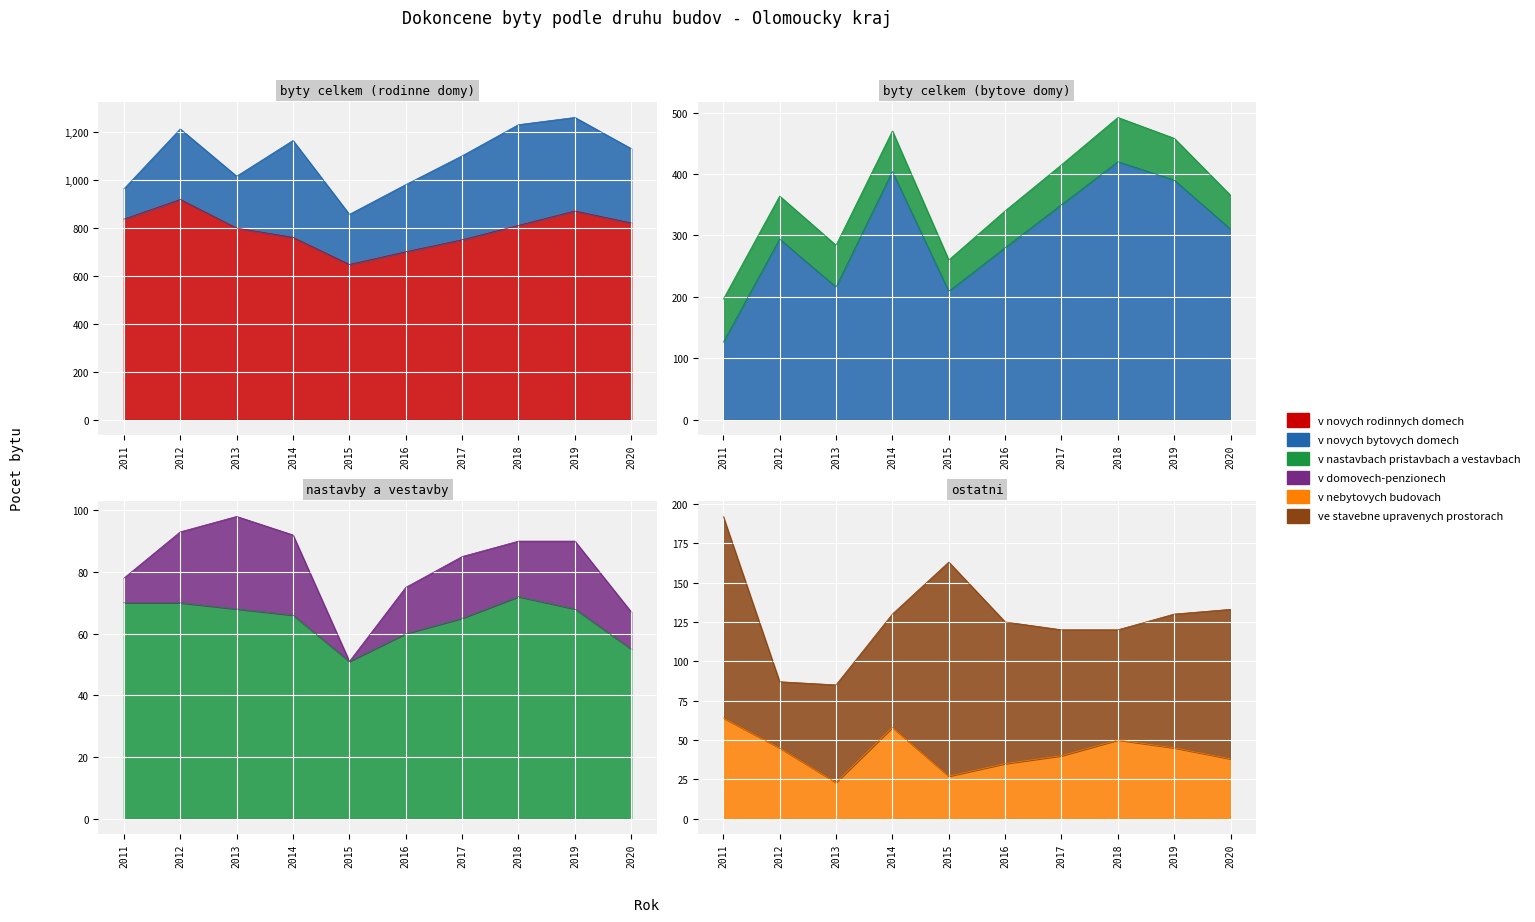

At which category does v novych rodinnych domech reach its first local peak?

2012